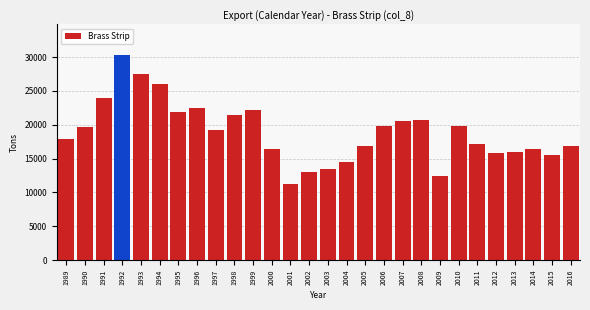

Between 2001 and 2013, which is larger?

2013